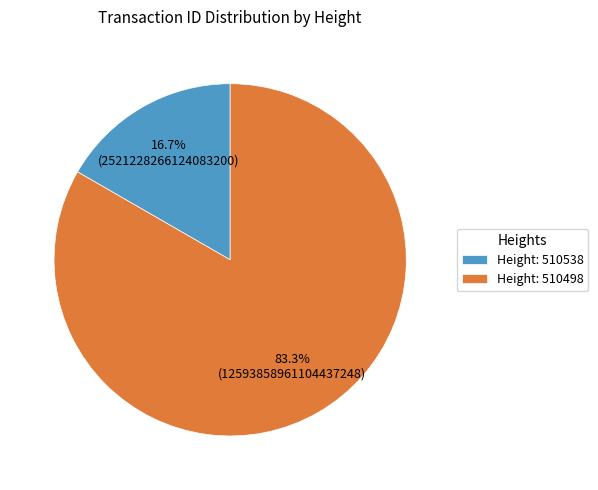

Rank the categories by value from highest to lowest.

Height: 510498, Height: 510538